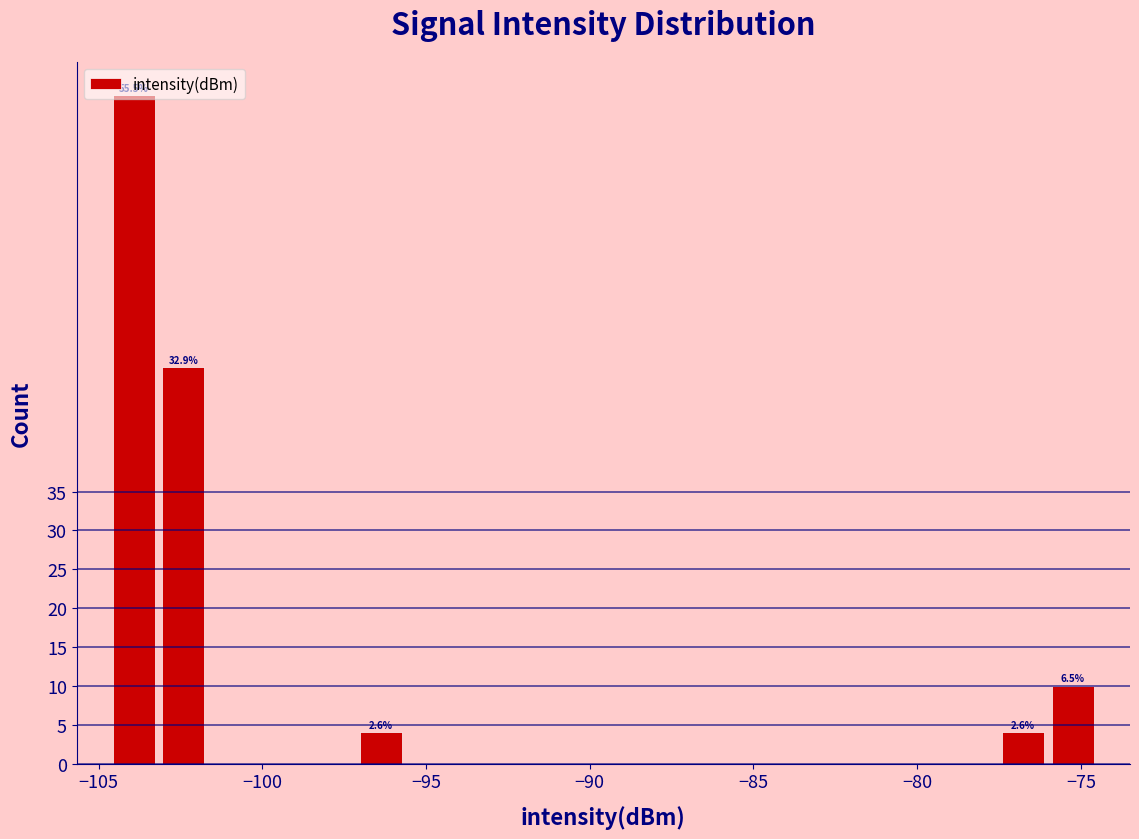

Around what value on the x-axis is the tallest bar? Give the approximate position of its centre, as read against the axis.

-104.0